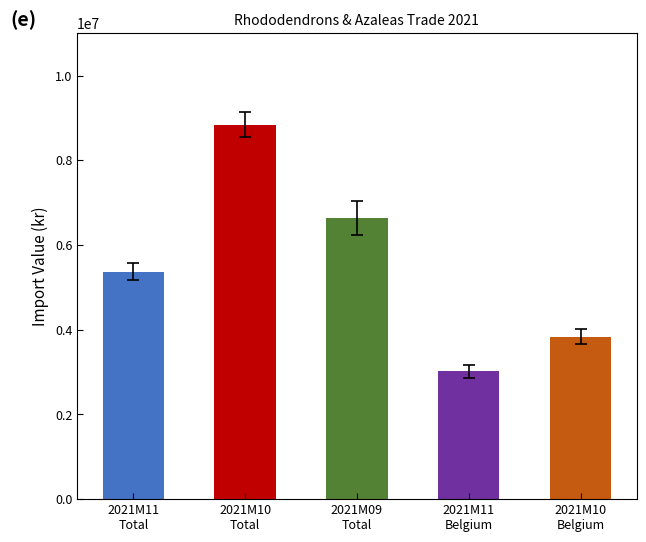

What is the greatest value displayed?

8843471